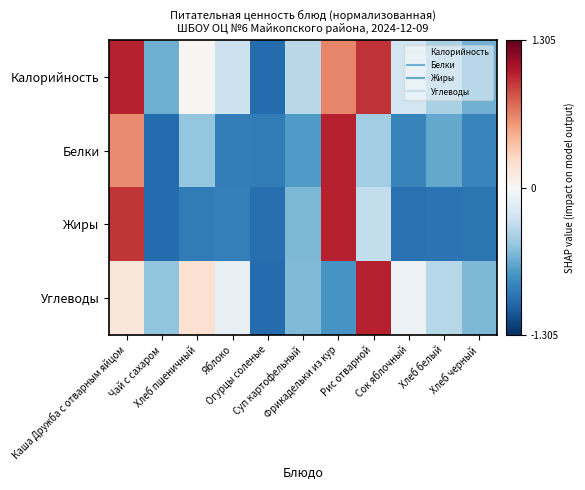

What is the difference between the highest and lowest values at Яблоко?

0.8